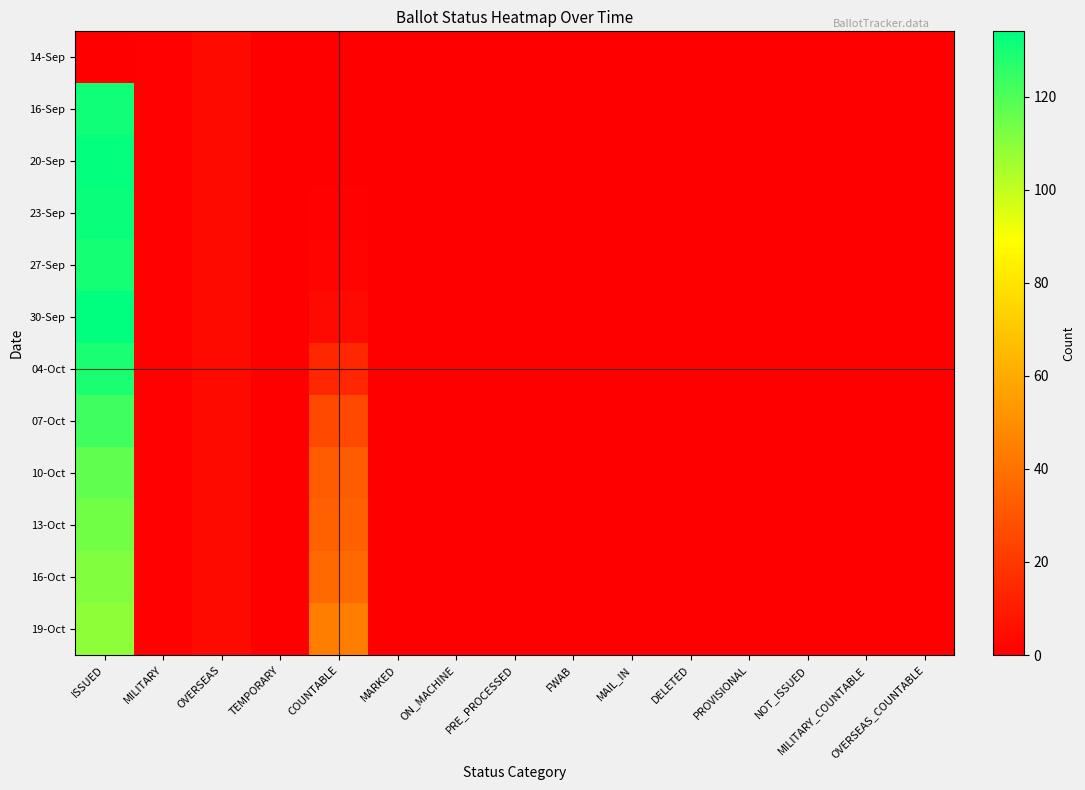

Rank the series by their maximum value, from highest to lowest.

30-Sep, 20-Sep, 23-Sep, 16-Sep, 27-Sep, 04-Oct, 07-Oct, 10-Oct, 13-Oct, 16-Oct, 19-Oct, 14-Sep